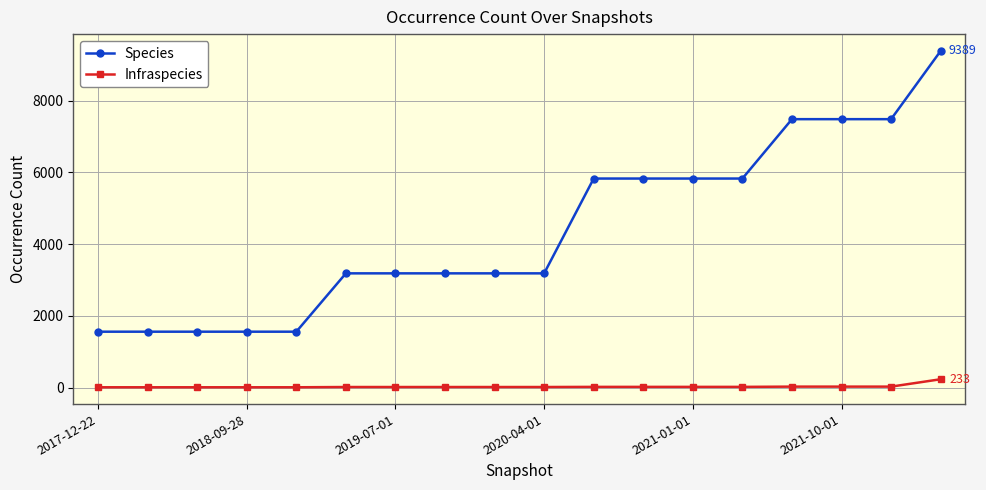

Which series has the largest total across all categories?

Species